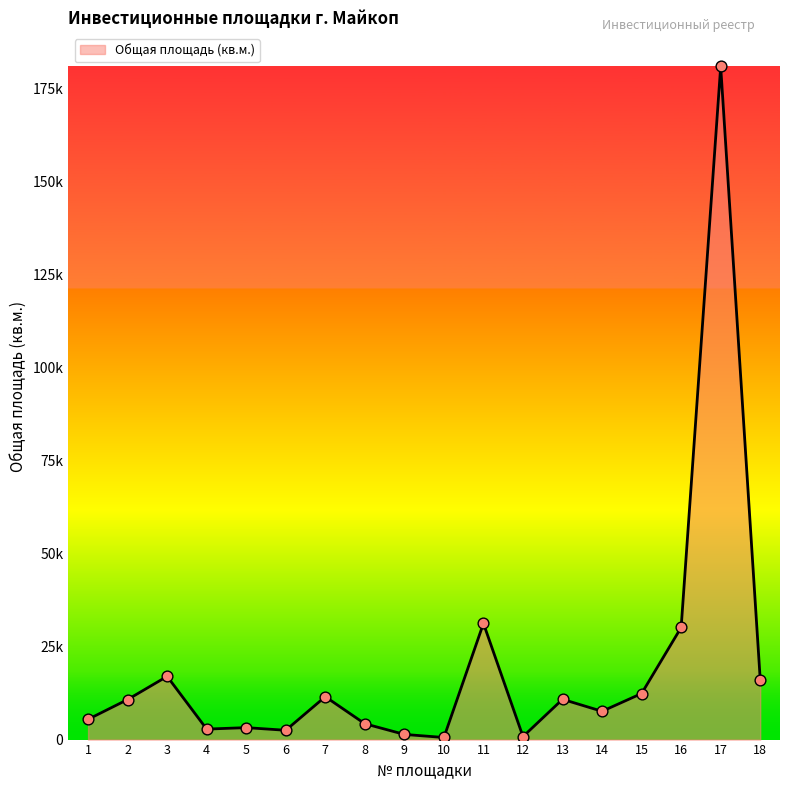

Which has a higher value, 4 or 11?

11